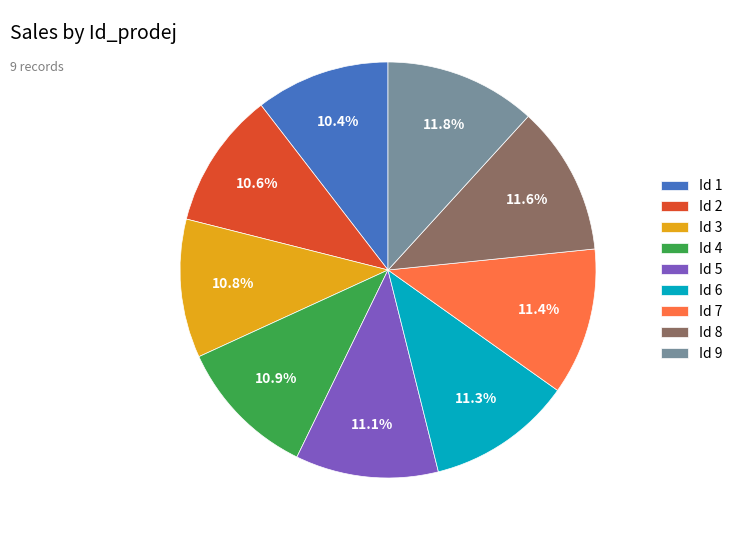

Do Id 5 and Id 9 together represent more than half of the pie?

No